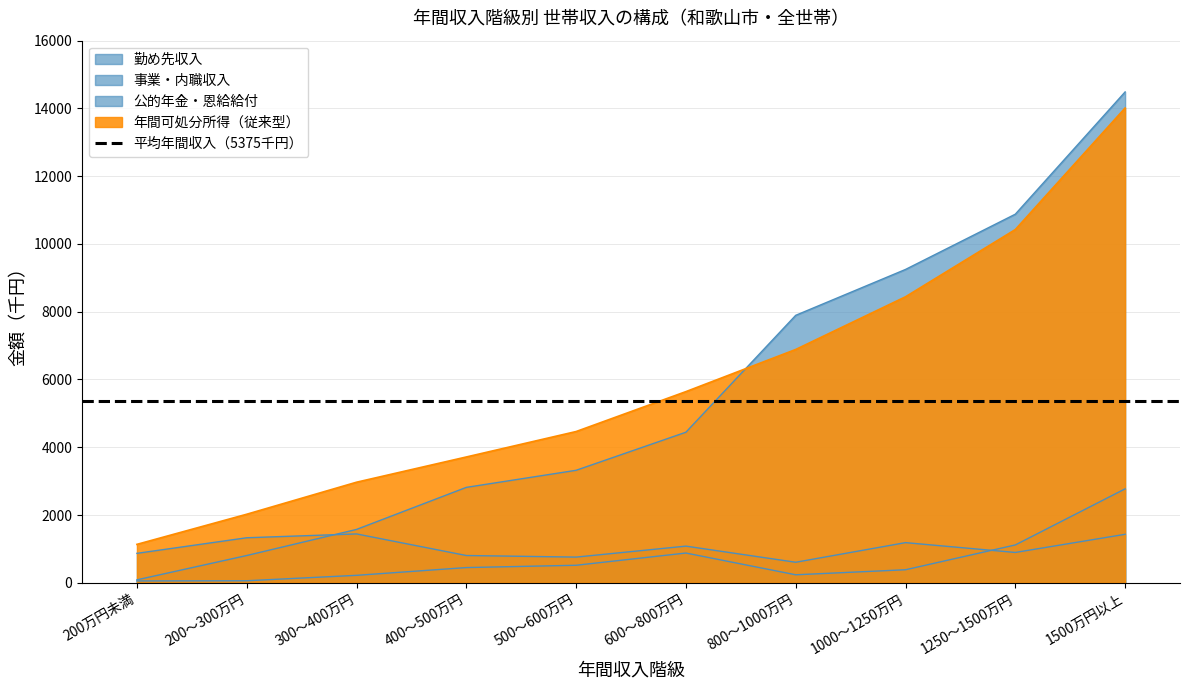

Reading left to right, what are all the values shown in this chart?

勤め先収入: 200万円未満=87	200～300万円=805	300～400万円=1575	400～500万円=2816	500～600万円=3320	600～800万円=4444	800～1000万円=7894	1000～1250万円=9248	1250～1500万円=10879	1500万円以上=14487
事業・内職収入: 200万円未満=55	200～300万円=60	300～400万円=220	400～500万円=449	500～600万円=517	600～800万円=878	800～1000万円=236	1000～1250万円=385	1250～1500万円=1117	1500万円以上=2772
公的年金・恩給給付: 200万円未満=869	200～300万円=1329	300～400万円=1442	400～500万円=805	500～600万円=758	600～800万円=1082	800～1000万円=606	1000～1250万円=1185	1250～1500万円=895	1500万円以上=1431
年間可処分所得（従来型）: 200万円未満=1134	200～300万円=2023	300～400万円=2968	400～500万円=3713	500～600万円=4464	600～800万円=5642	800～1000万円=6886	1000～1250万円=8441	1250～1500万円=10425	1500万円以上=14012